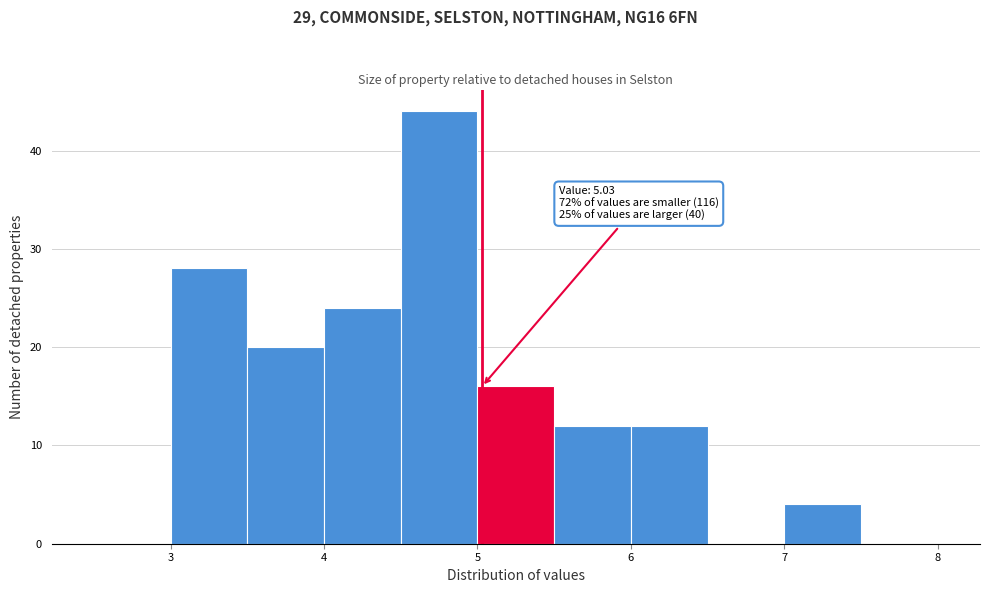

Which range on the x-axis has the tallest bar?

4.5 to 5.0